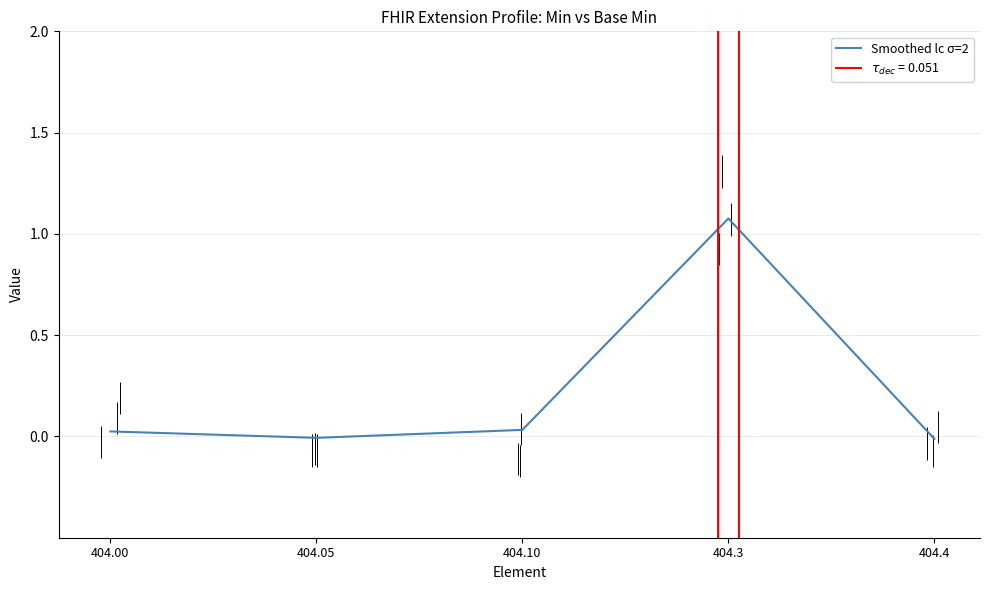

Reading left to right, transcribe all the data shown in this chart.

404.00=0.0	404.05=-0.0	404.10=0.0	404.3=1.1	404.4=-0.0